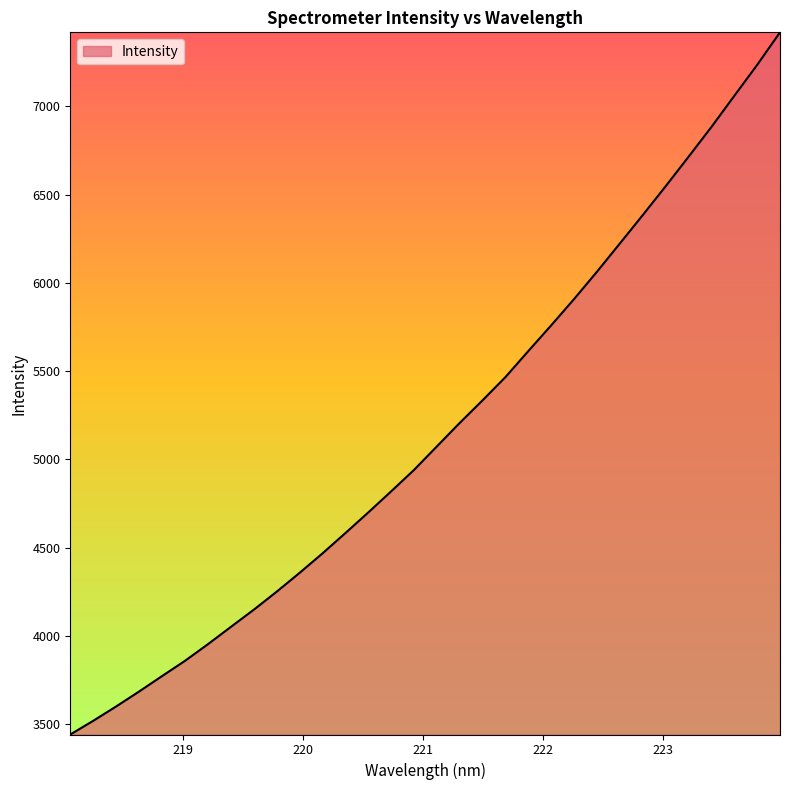

What is the greatest value displayed?

7418.3